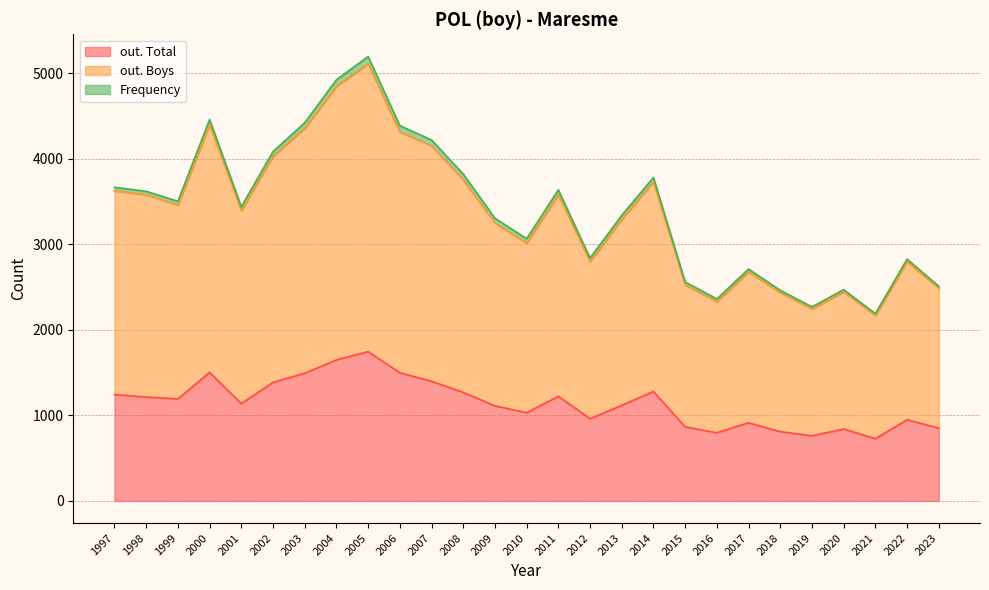

Reading left to right, what are all the values shown in this chart?

out. Total: 2023=851	2022=948	2021=726	2020=840	2019=760	2018=809	2017=913	2016=796	2015=865	2014=1278	2013=1117	2012=961	2011=1222	2010=1031	2009=1110	2008=1269	2007=1398	2006=1498	2005=1745	2004=1648	2003=1492	2002=1385	2001=1137	2000=1502	1999=1192	1998=1214	1997=1243
out. Boys: 2023=1634	2022=1848	2021=1440	2020=1603	2019=1483	2018=1625	2017=1763	2016=1533	2015=1660	2014=2450	2013=2175	2012=1836	2011=2356	2010=1983	2009=2138	2008=2486	2007=2753	2006=2816	2005=3365	2004=3198	2003=2863	2002=2642	2001=2256	2000=2896	1999=2267	1998=2365	1997=2382
Frequency: 2023=24	2022=30	2021=23	2020=26	2019=25	2018=28	2017=34	2016=31	2015=34	2014=53	2013=46	2012=42	2011=58	2010=51	2009=56	2008=66	2007=68	2006=73	2005=85	2004=77	2003=65	2002=56	2001=45	2000=60	1999=43	1998=40	1997=41